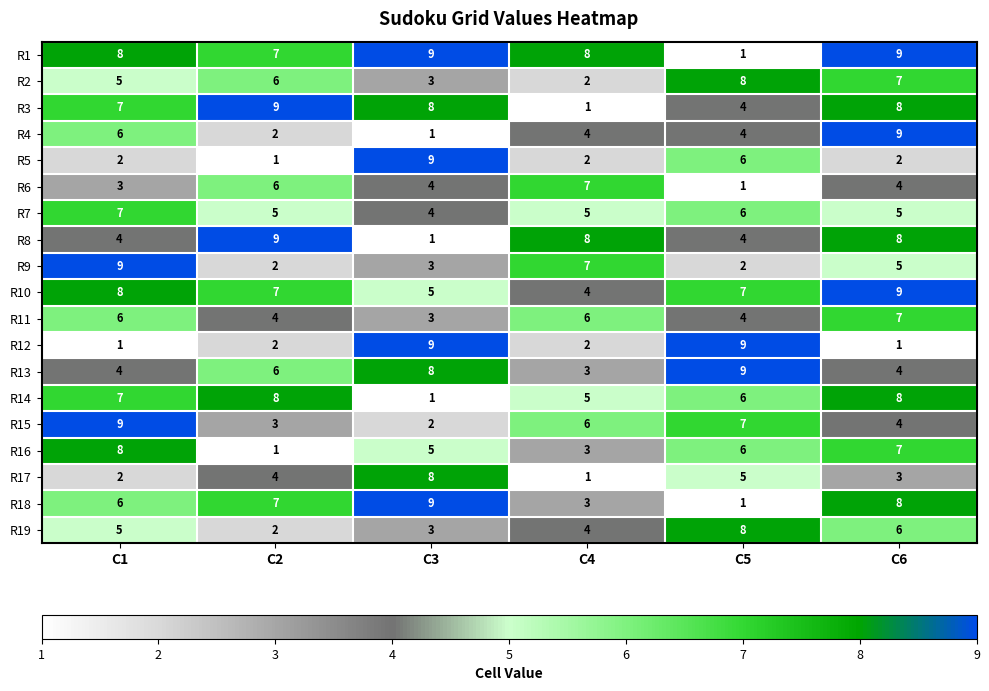

How many distinct data groups are displayed?

19